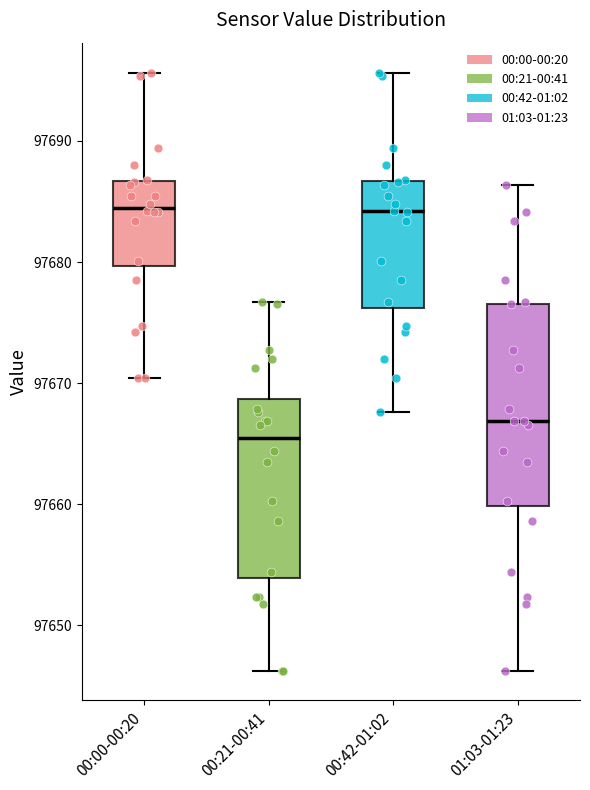

Reading left to right, transcribe this box plot: for each box, give where its median line is, the range the box spans, and where its two whiskers end, as read against the y-axis. The values are not printed on the chart, so give them approximately, as read against the axis.

00:00-00:20: median 97685, box 97680 to 97687, whiskers 97670 to 97696
00:21-00:41: median 97665, box 97654 to 97669, whiskers 97646 to 97677
00:42-01:02: median 97684, box 97676 to 97687, whiskers 97668 to 97696
01:03-01:23: median 97667, box 97660 to 97677, whiskers 97646 to 97686